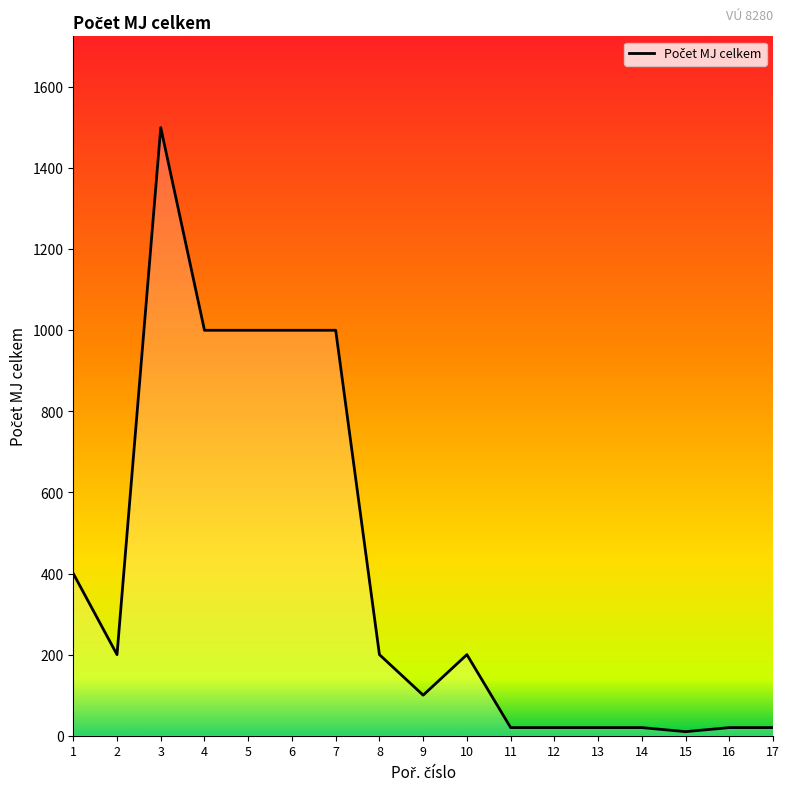

Does the chart have visible grid lines?

No